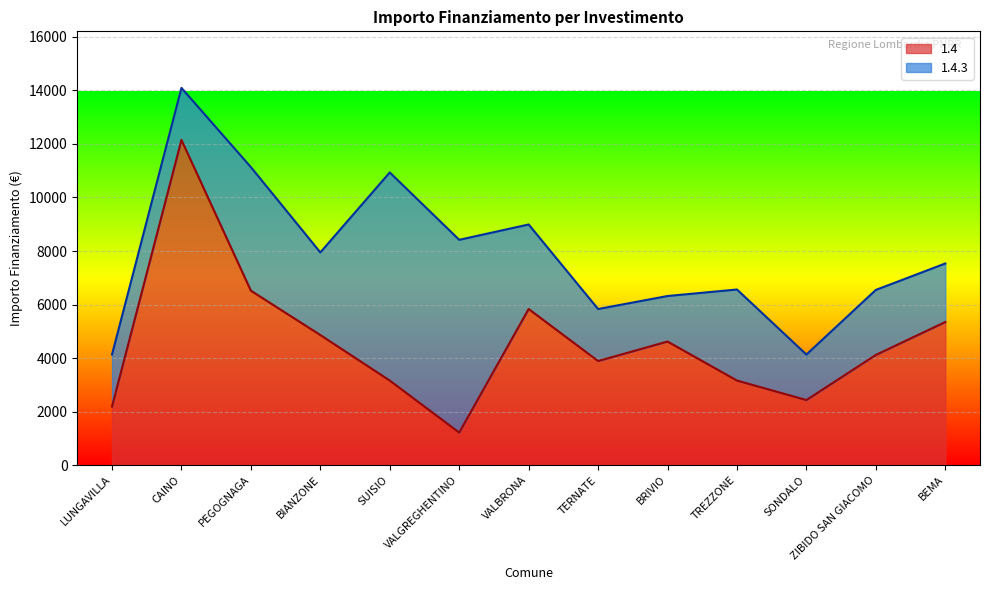

How many data points does each series have?

13